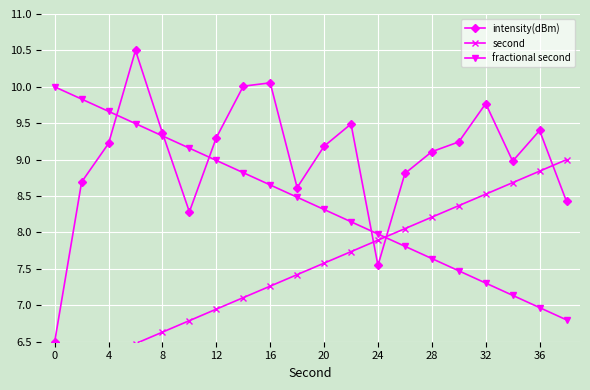

Is it true that fractional second equals 4.7 at 24?

False